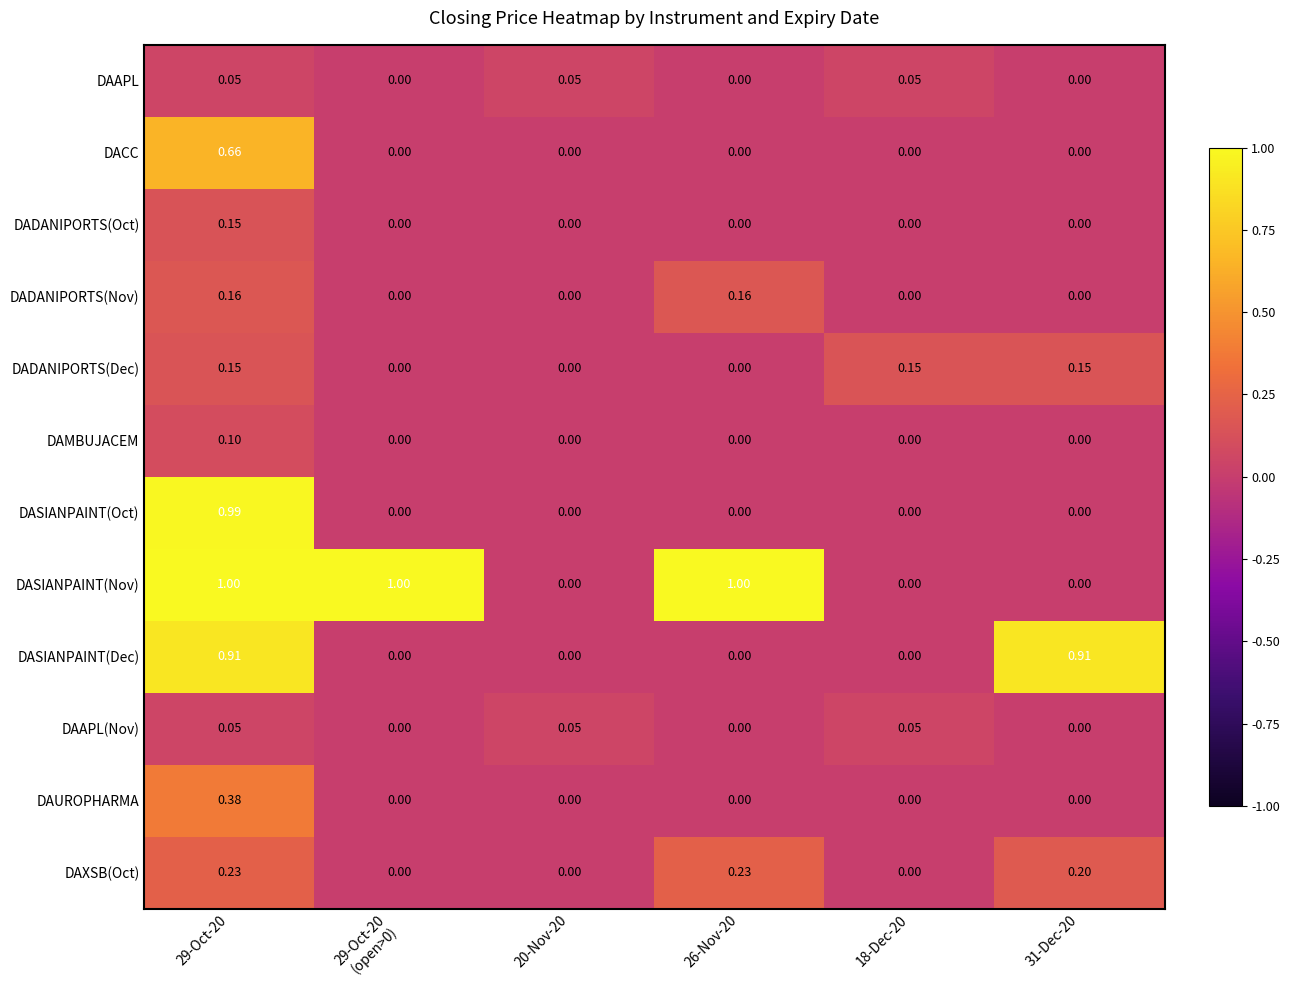

Which series has the largest total across all categories?

DASIANPAINT(Nov)